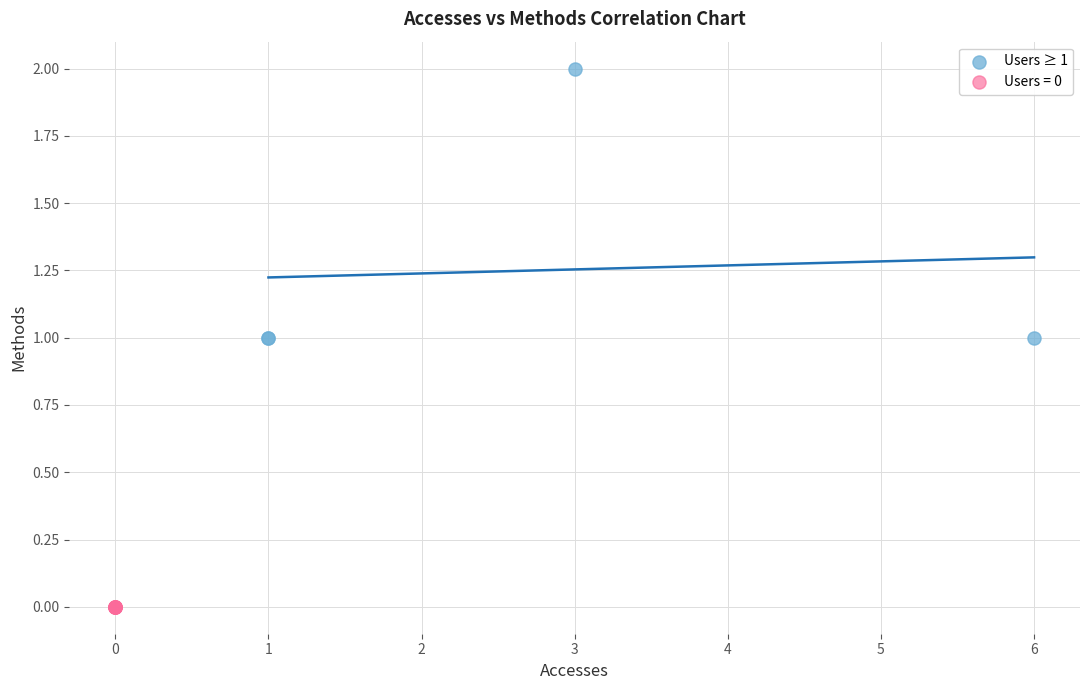

Which series reaches the minimum Y coordinate?

Users = 0